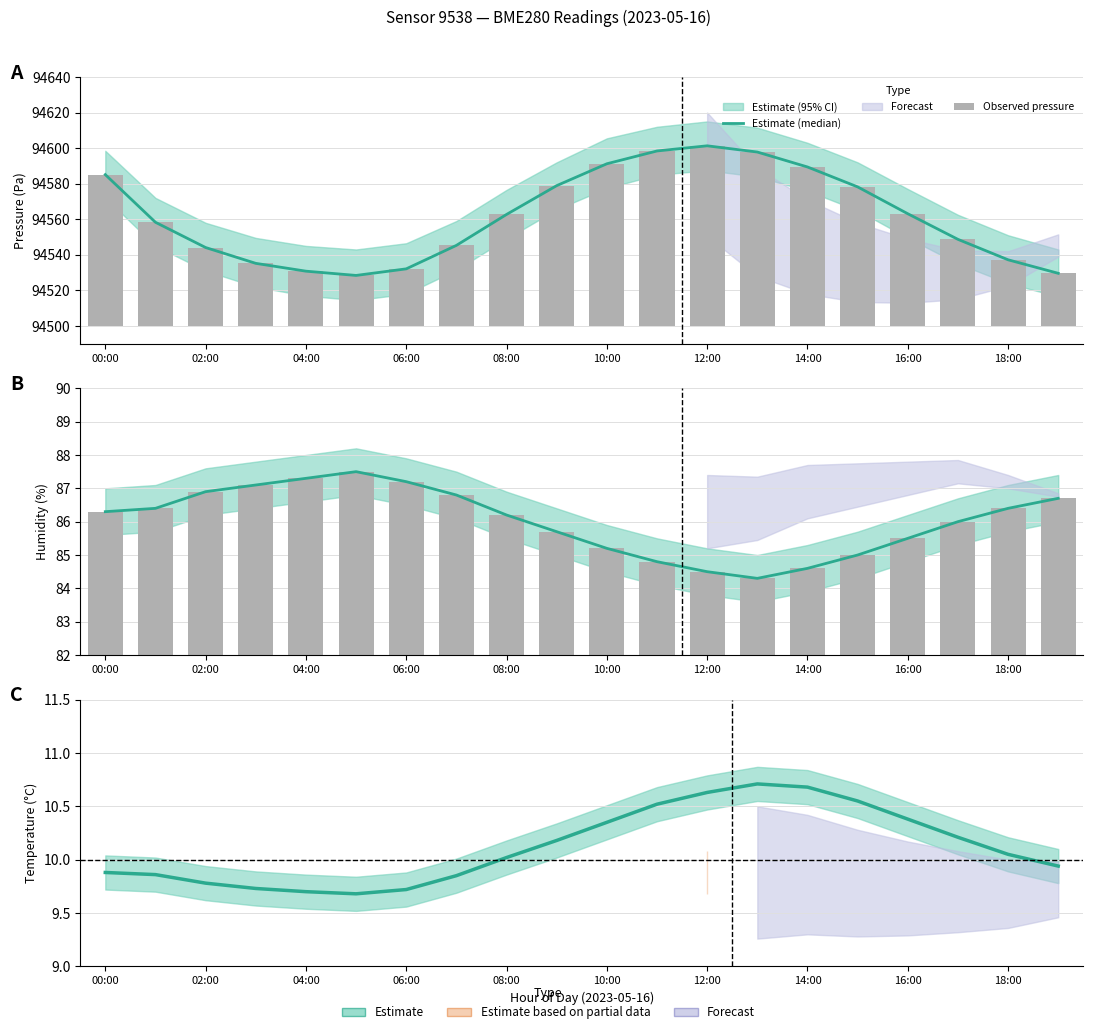

At how many categories does at least one series exceed 58?

20